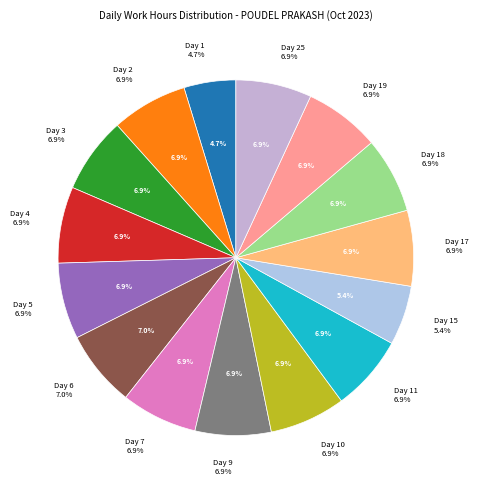

Rank the categories by value from highest to lowest.

Day 6, Day 4, Day 5, Day 7, Day 2, Day 3, Day 10, Day 9, Day 11, Day 18, Day 25, Day 19, Day 17, Day 15, Day 1